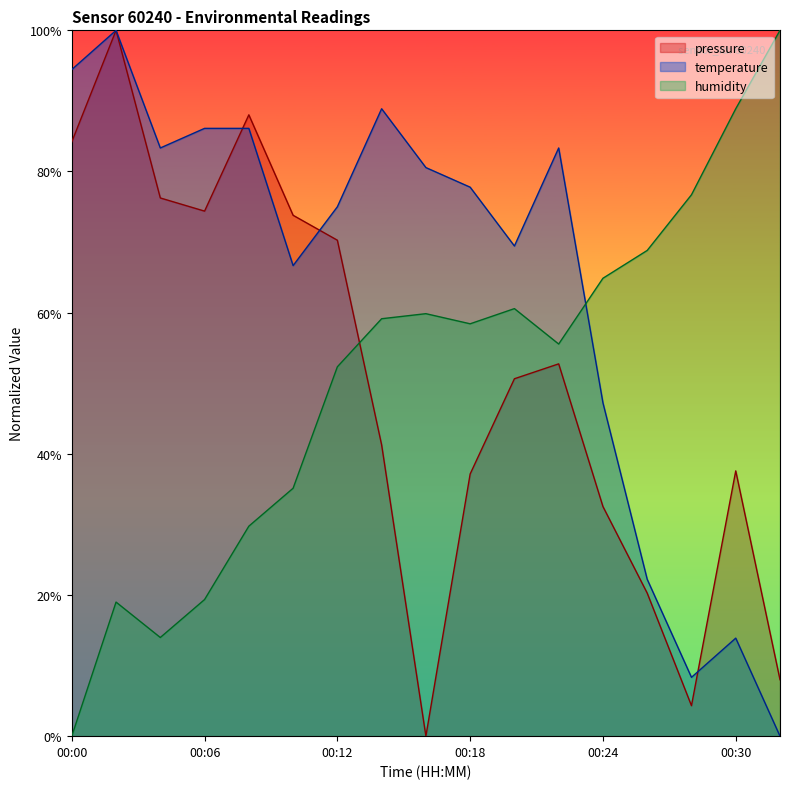

After their last crossing, which series has the higher values: humidity or pressure?

humidity